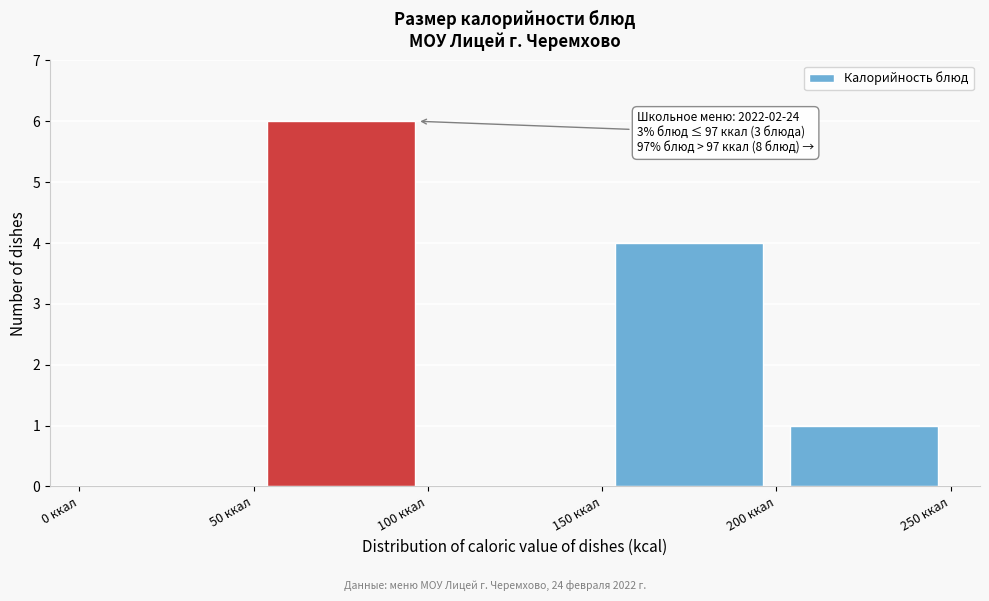

Which range on the x-axis has the tallest bar?

50 to 100